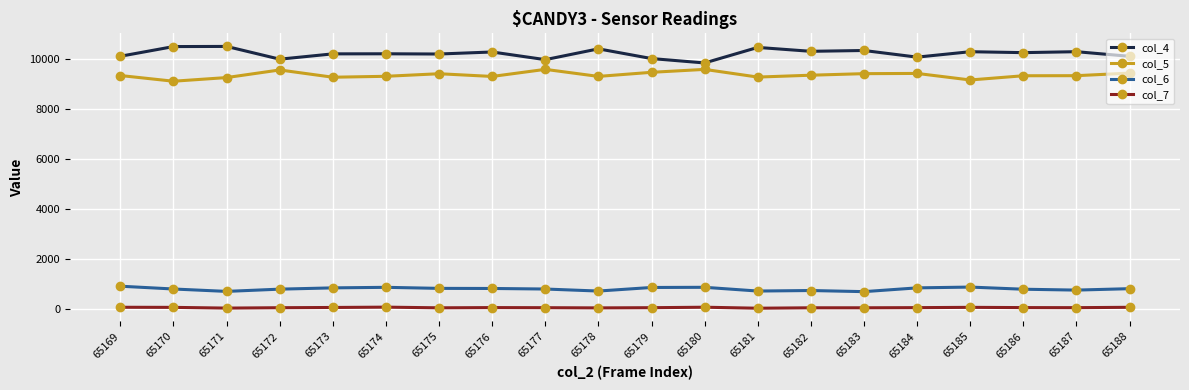

List the series in order of their peak value, highest first.

col_4, col_5, col_6, col_7